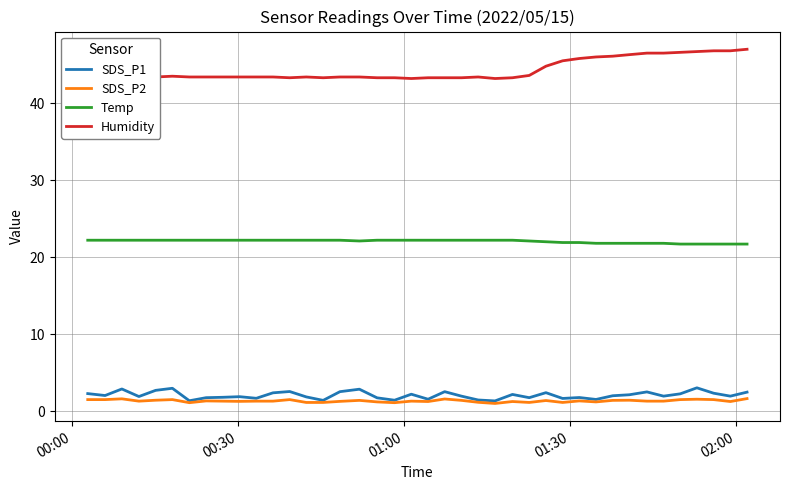

True or false: Humidity and Temp intersect in this chart.

False